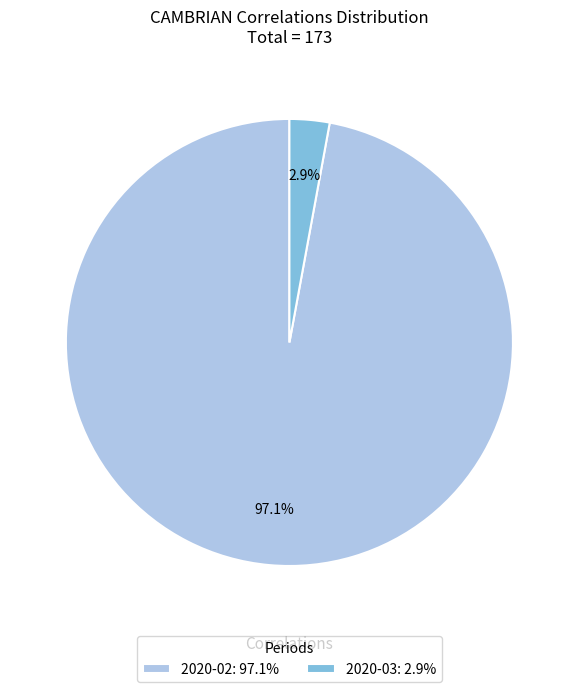

Which slice is the largest?

2020-02